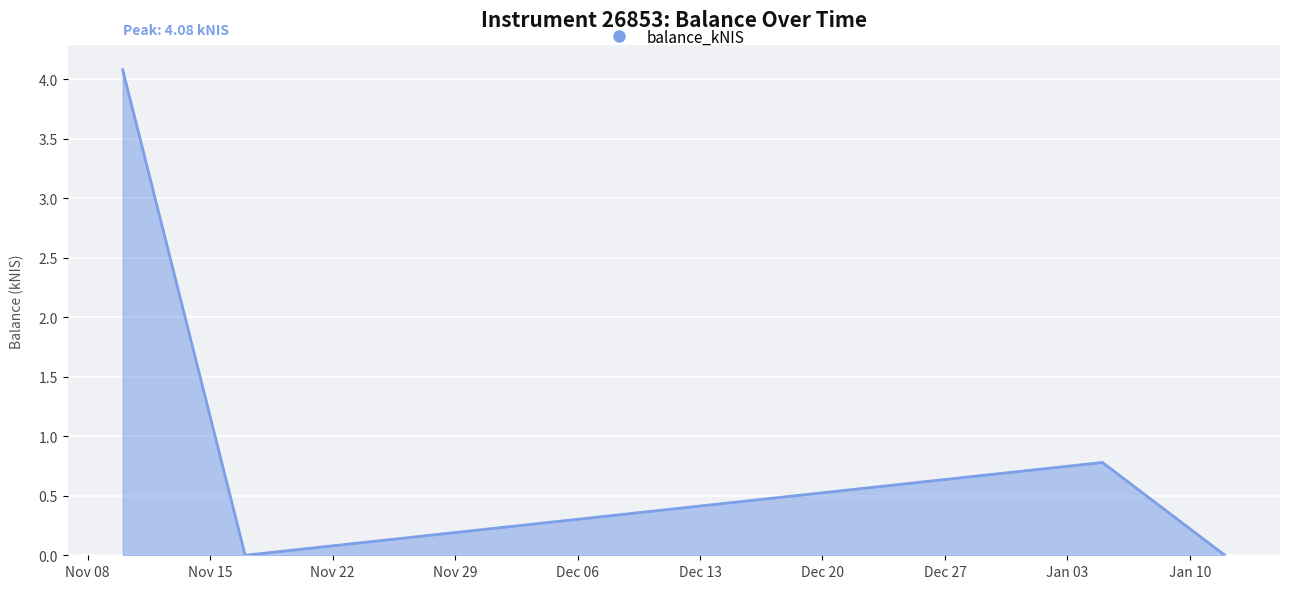

True or false: there are more than 0 points higher than both neighbors.

True